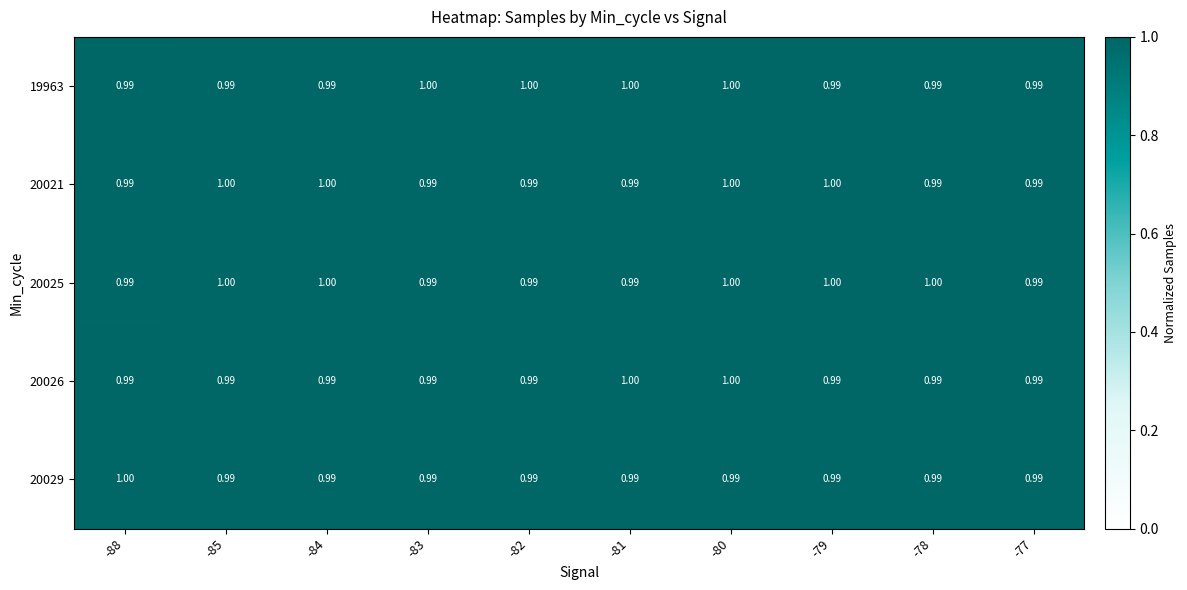

Is the value of 20025 at -82 greater than the value of 20029 at -88?

No